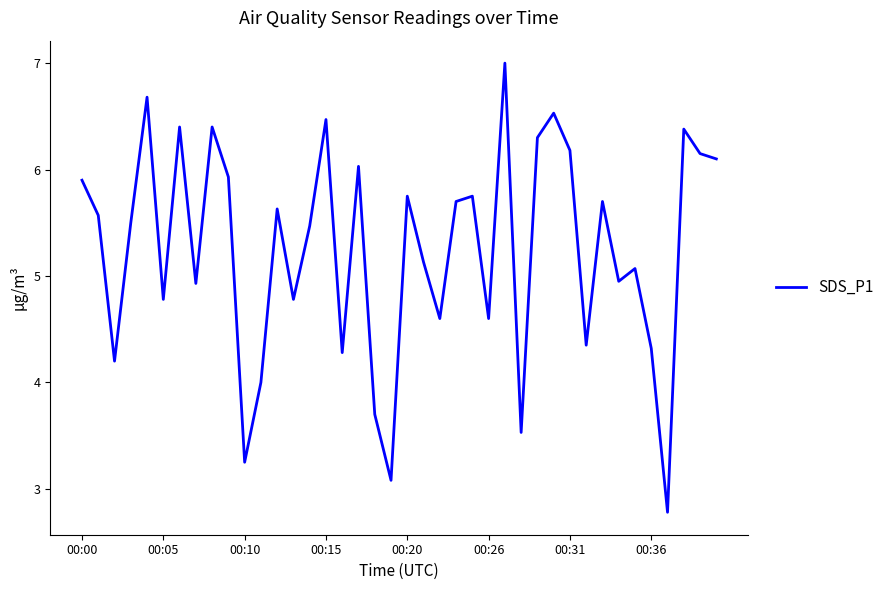

What is the difference between the maximum and minimum values?

4.2